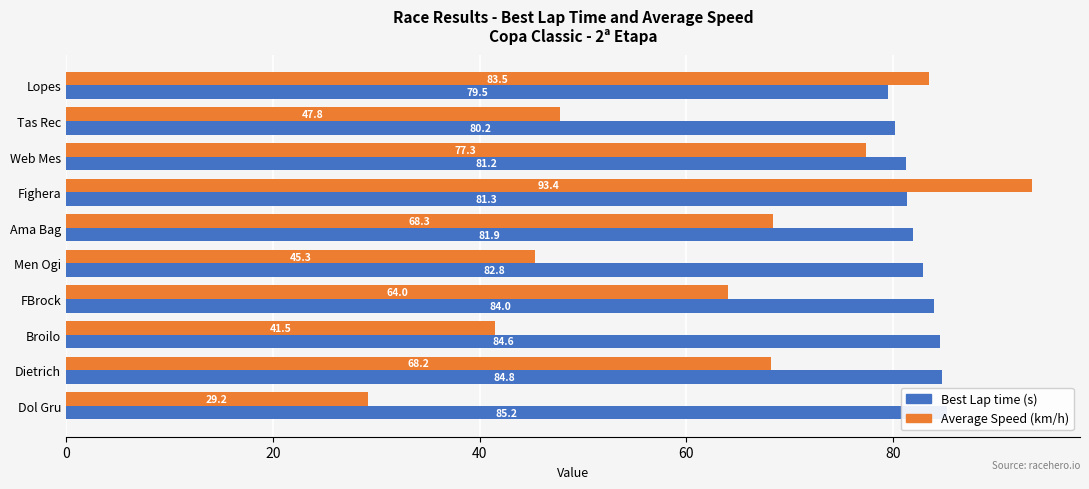

Rank the series by their maximum value, from lowest to highest.

Best Lap time, Average Speed